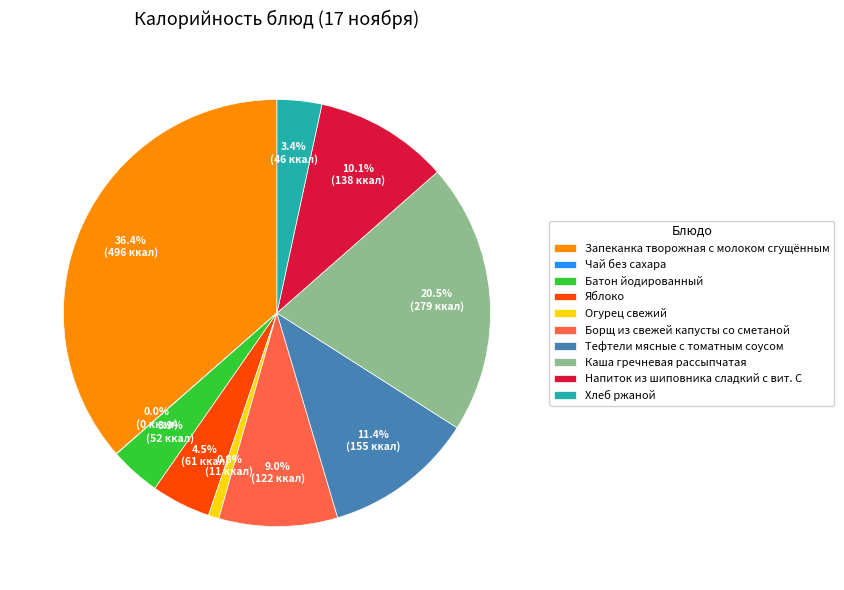

To the nearest percent, what percentage of the pie is Борщ из свежей капусты со сметаной?

9%